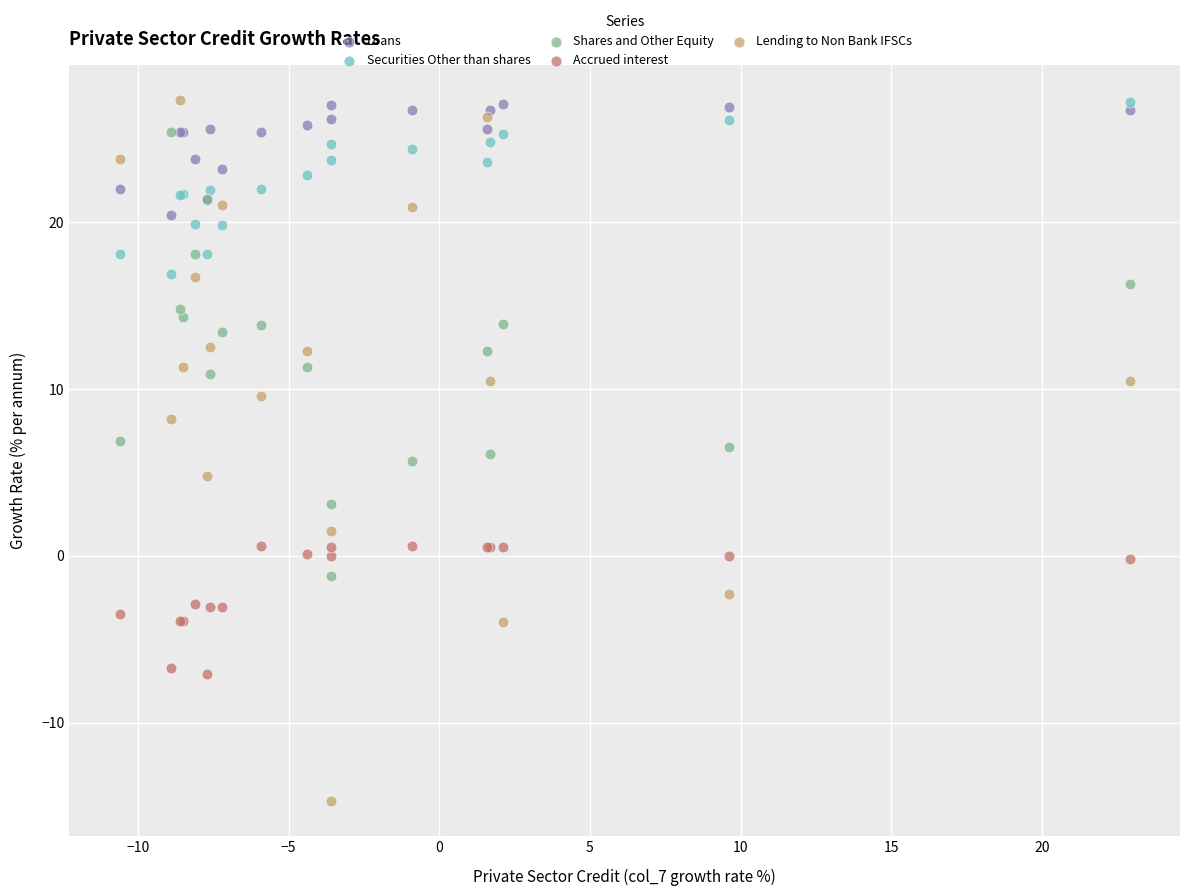

What are all the series names shown in the legend?

Loans, Securities Other than shares, Shares and Other Equity, Accrued interest, Lending to Non Bank IFSCs